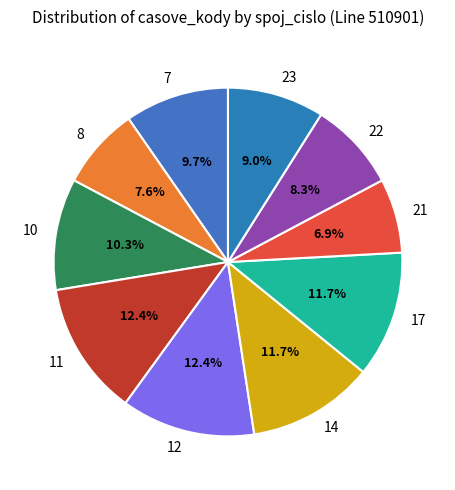

To the nearest percent, what is the average slice percentage?

10%